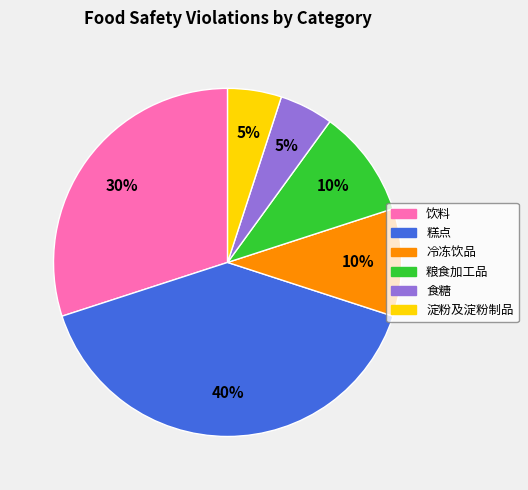

To the nearest percent, what is the difference between the largest and smallest slice percentages?

35%